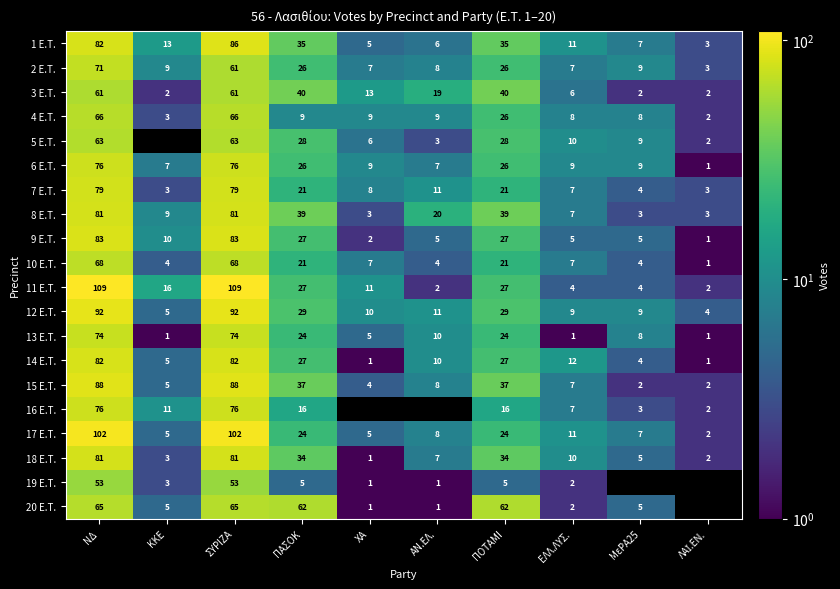

What is the highest value of the 11 E.T. series?

109